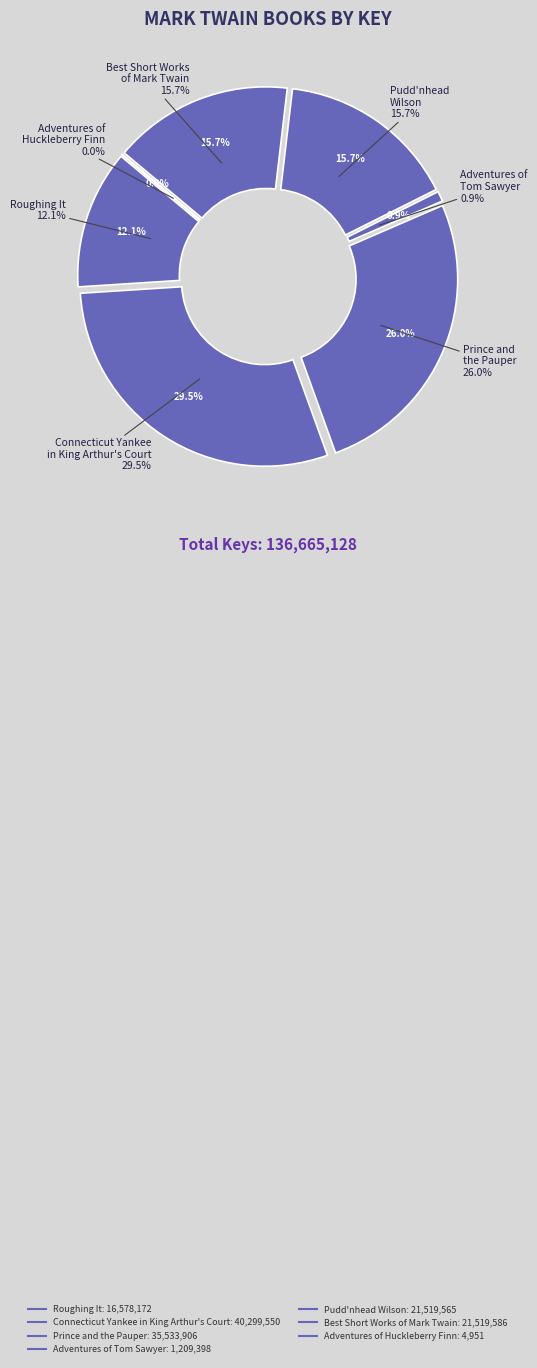

What is the change in value from Roughing It to Pudd'nhead Wilson?

+4941393